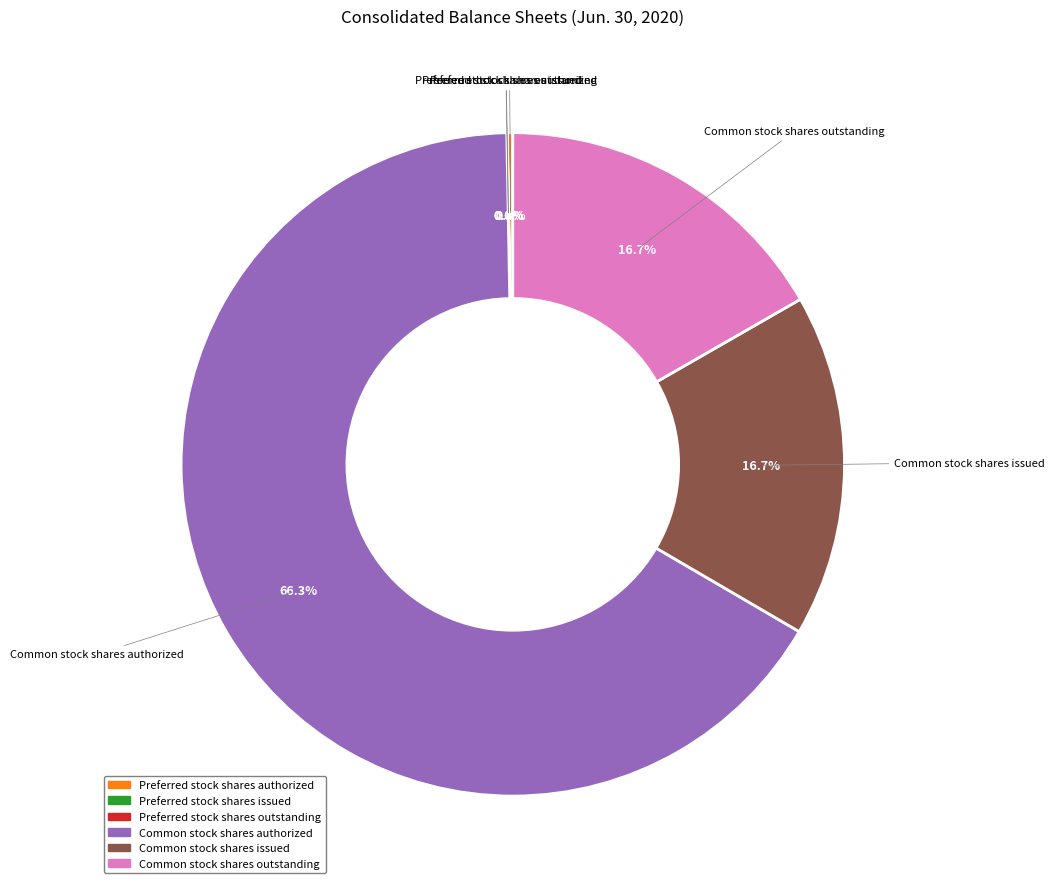

Does any single category account for the majority?

Yes